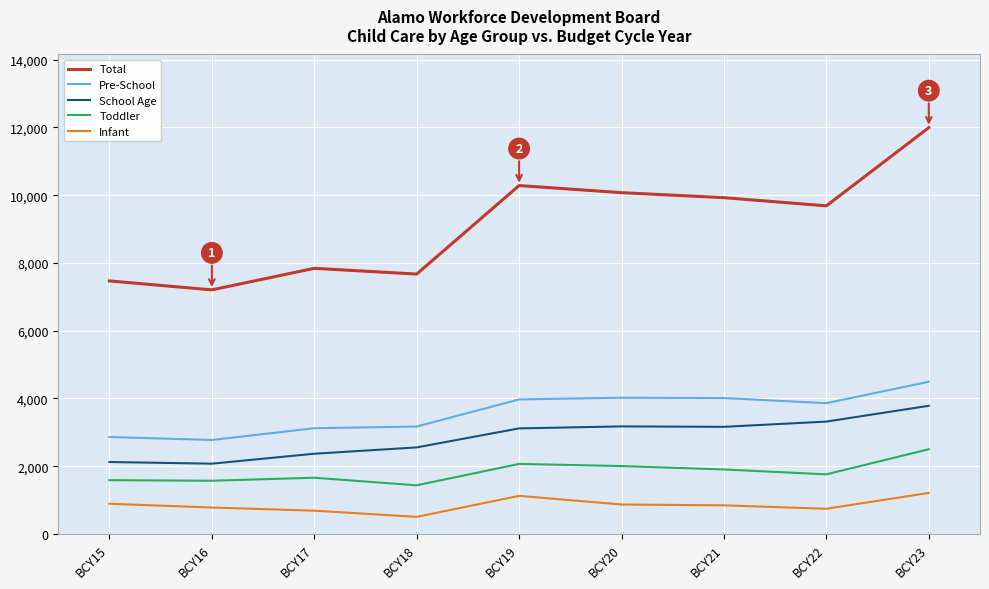

True or false: Infant and Total cross at least once.

False